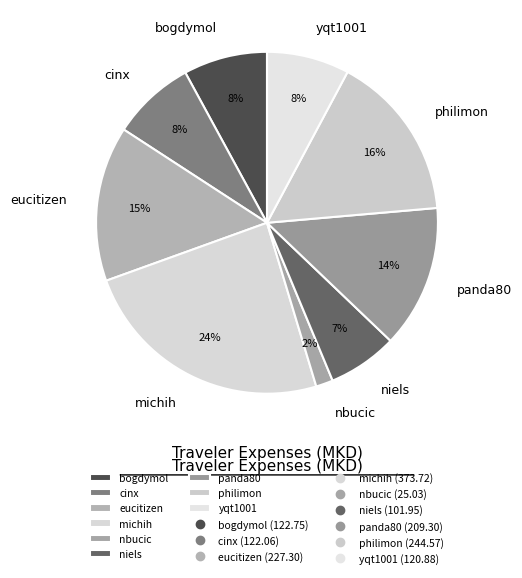

What percentage is the cinx slice, to the nearest percent?

8%